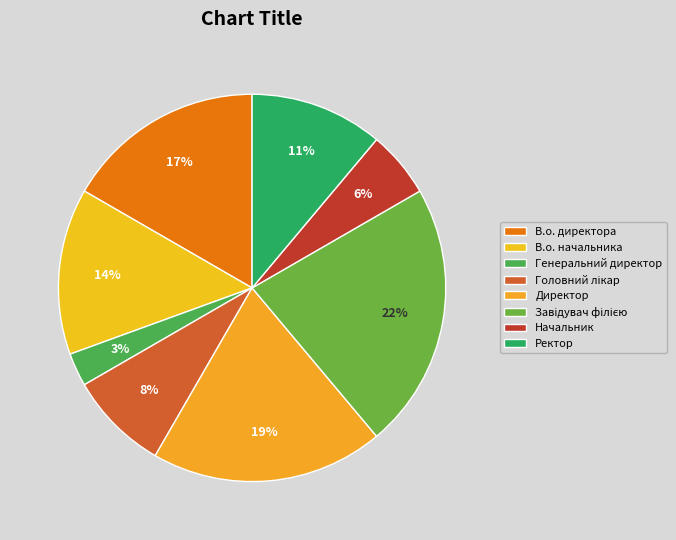

To the nearest percent, what portion does В.о. директора represent?

17%